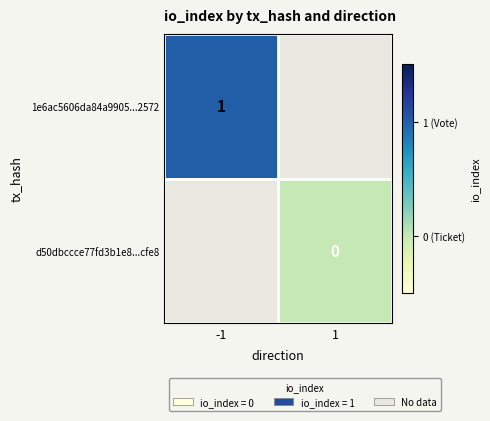

At which label does 1e6ac5606da84a9905...2572 reach its minimum?

-1